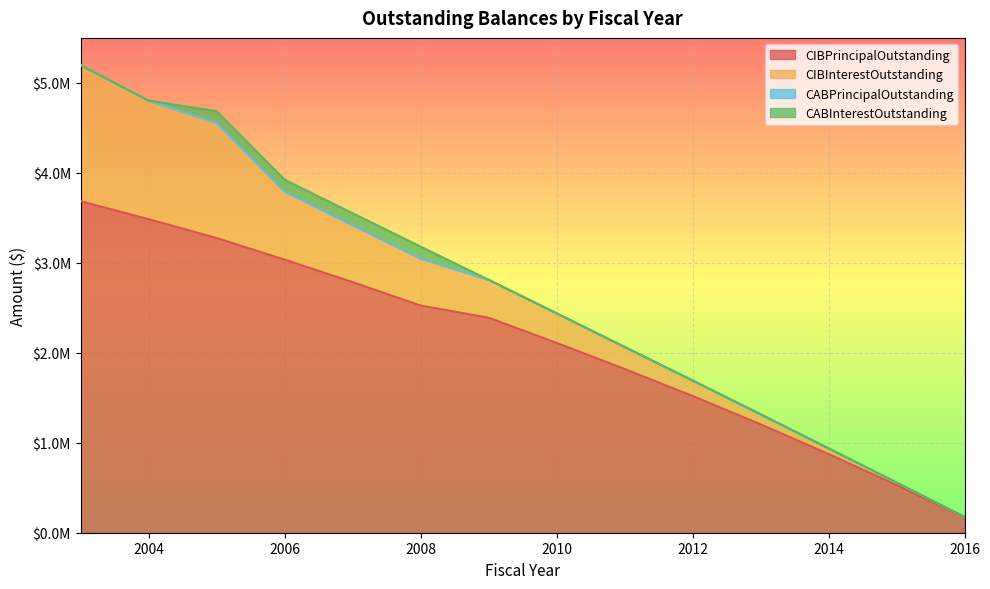

What is the total value across all series at 2012?

1692000.0